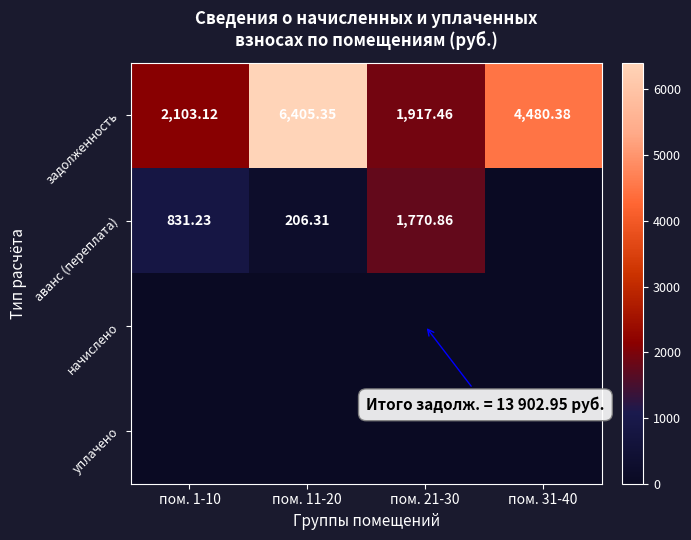

At how many categories does at least one series exceed 3163?

2